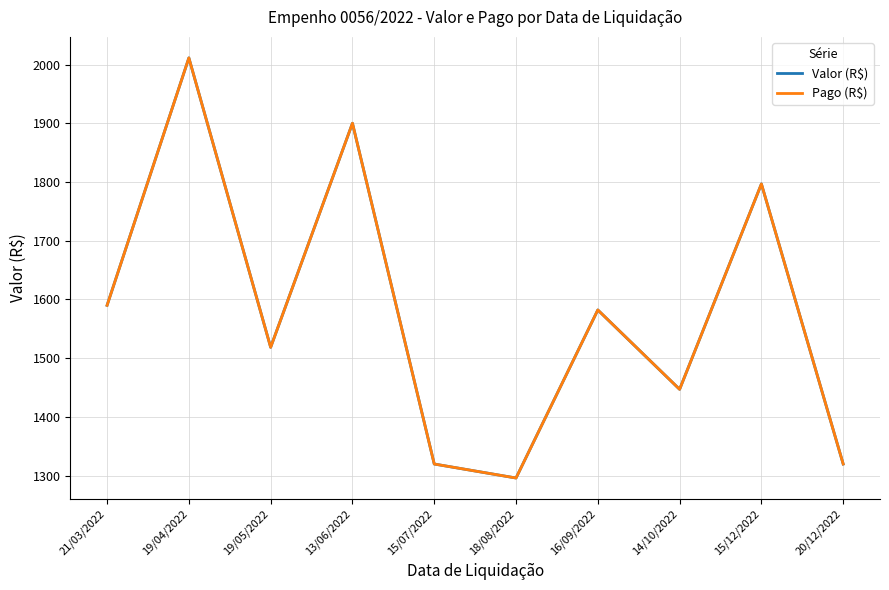

At 15/12/2022, list the series in order from largest to smallest.

Valor (R$), Pago (R$)